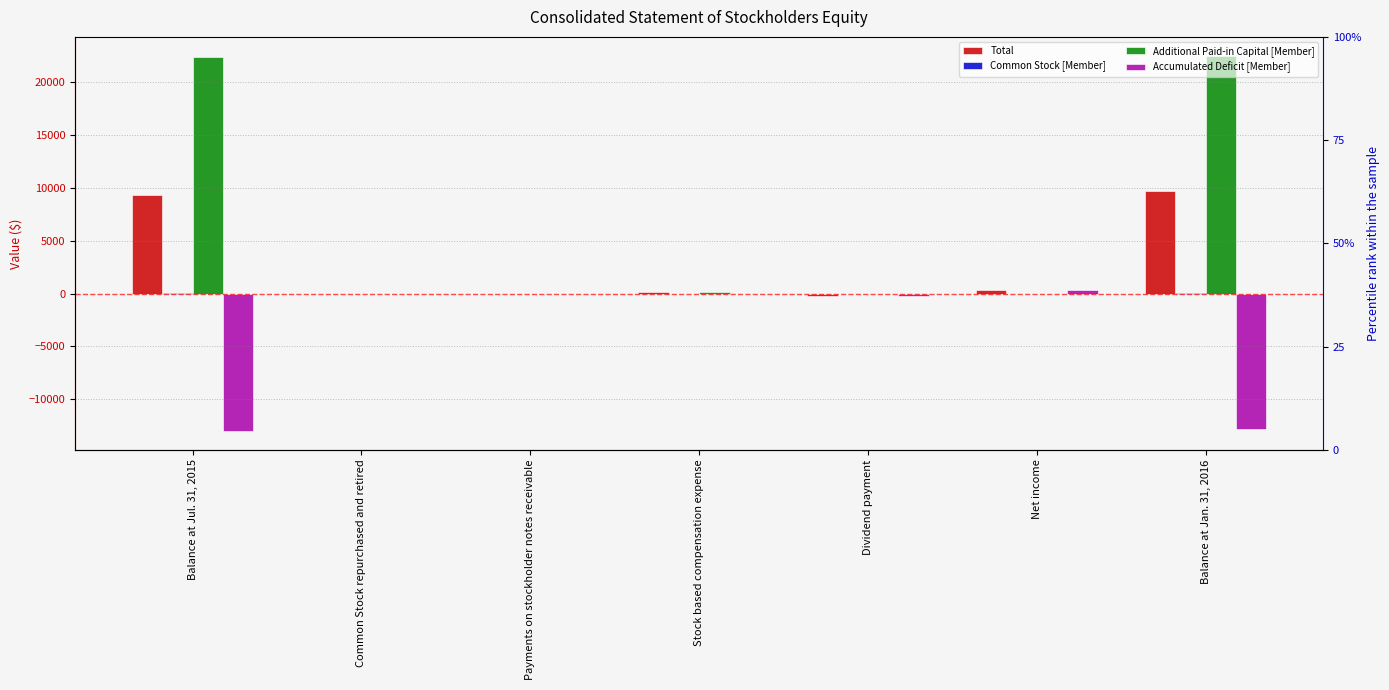

What is the value of the Total bar at the 5th from the left?

-208